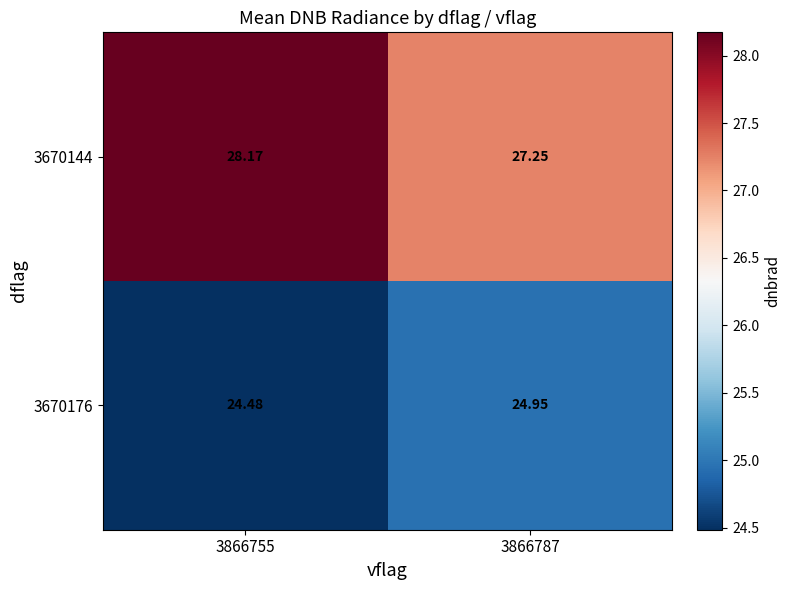

Between 3866755 and 3866787, which series saw the biggest shift?

3670144